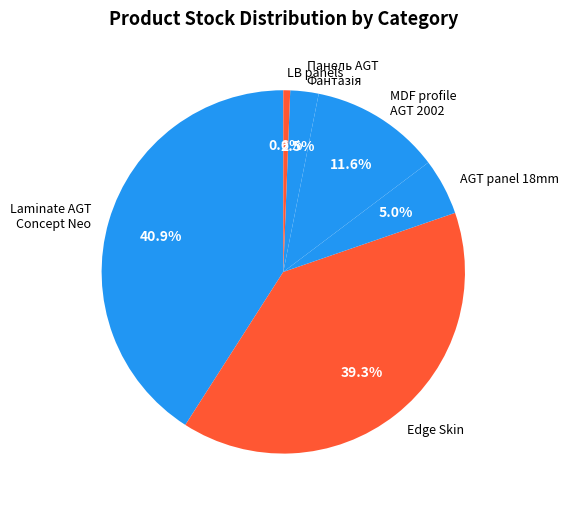

How many segments does this pie chart have?

6